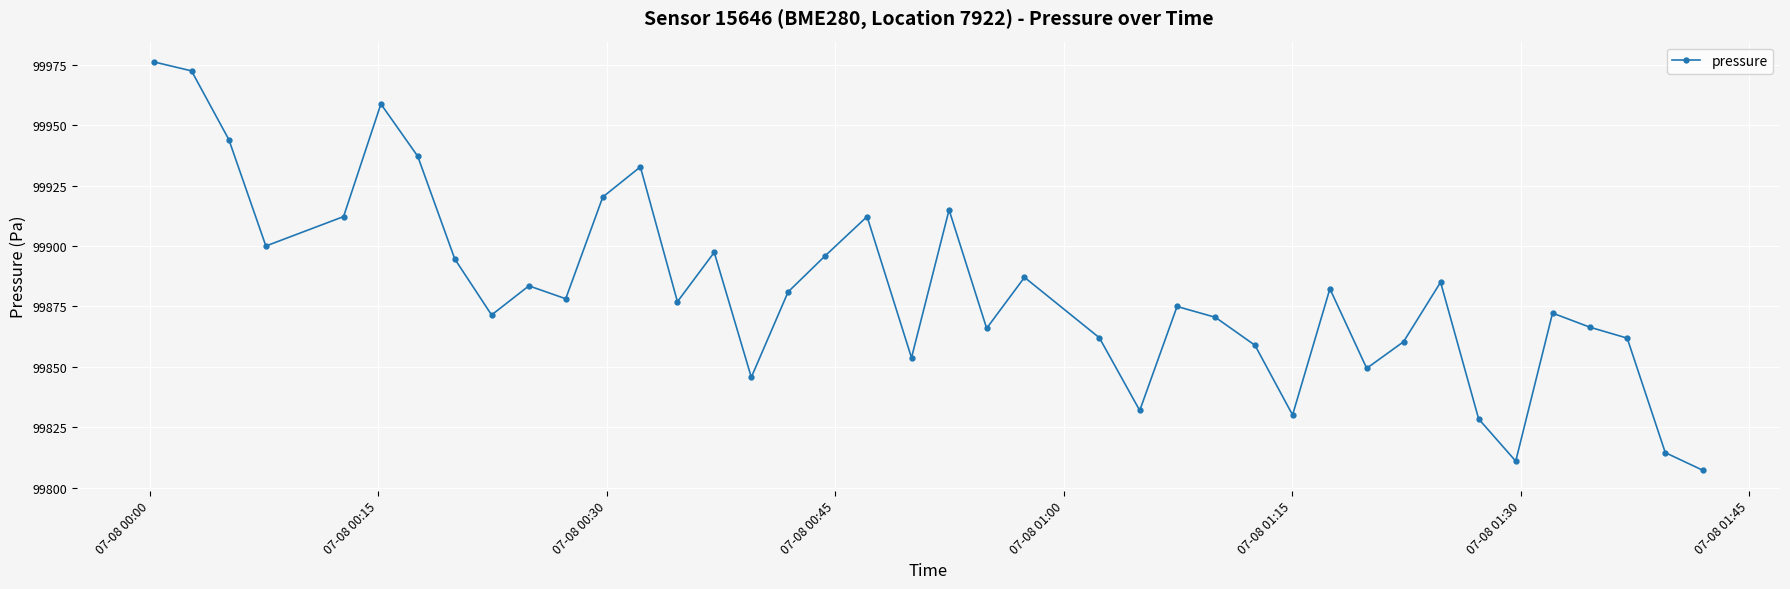

What is the minimum value shown in the chart?

99807.2